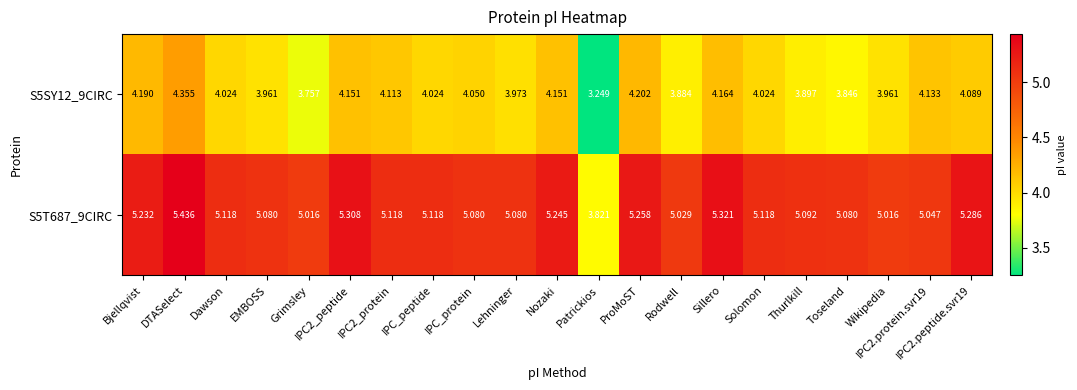

At which category does the chart reach its peak across all series?

DTASelect